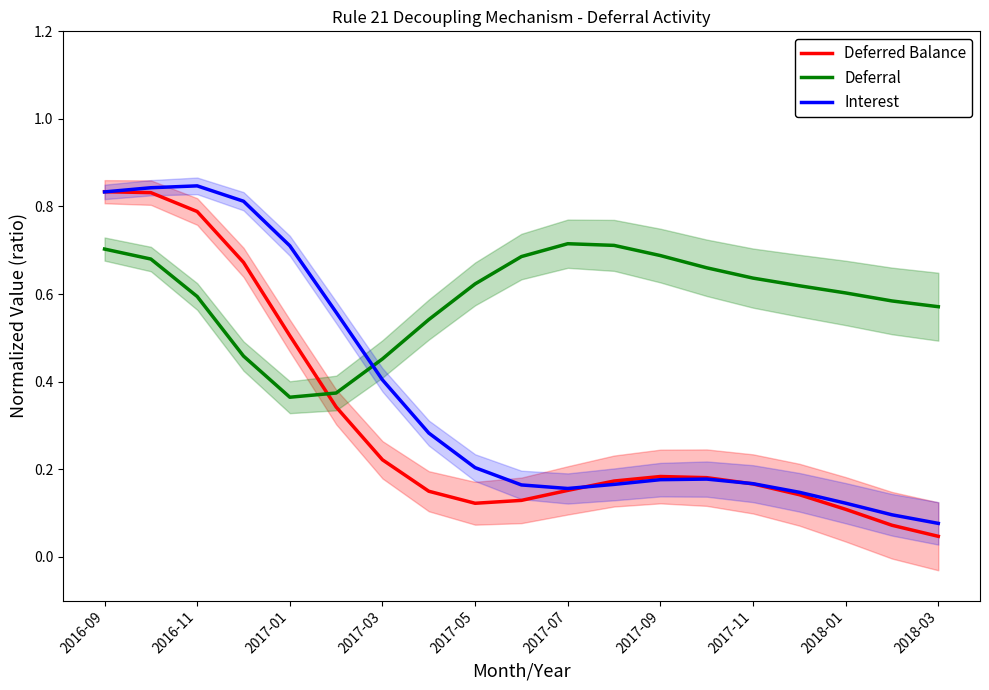

The value of Interest at 15 is 0.3. True or false?

False